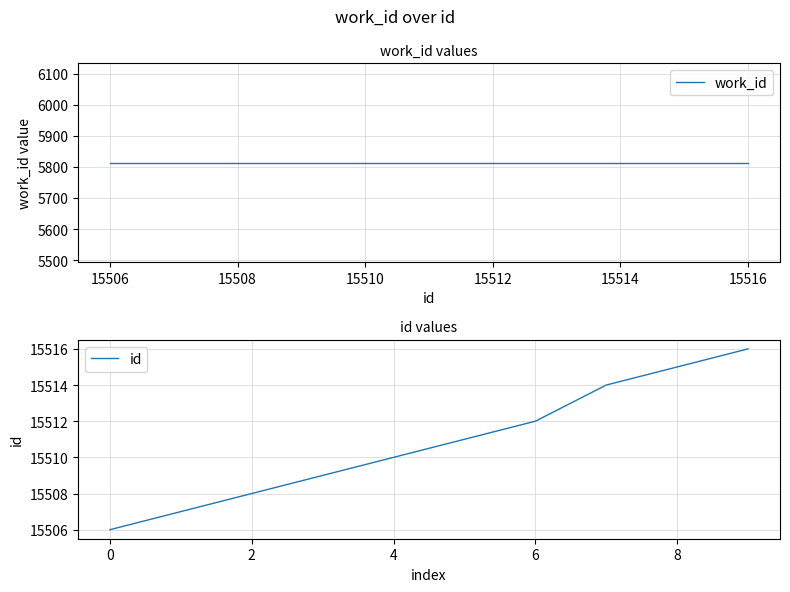

Count the number of categories in the chart.

10